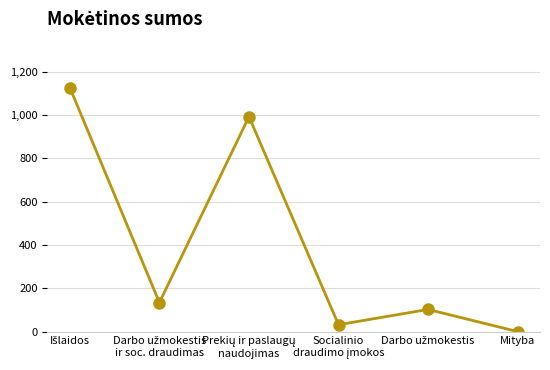

What is the value of the 4th point from the left?

31.7